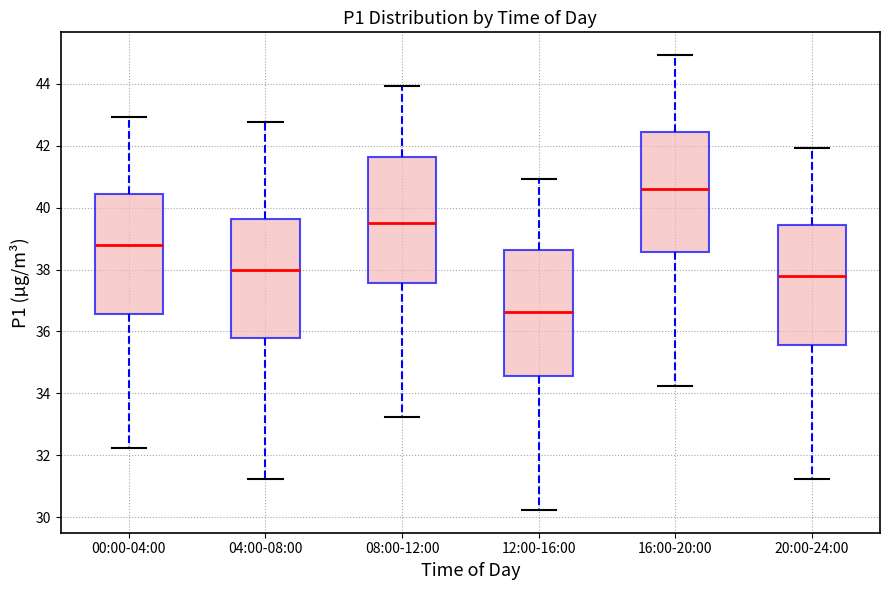

Reading left to right, read every box against the y-axis: the position of its median line, the range the box covers, and the ends of its whiskers. The values are not printed on the chart, so give them approximately, as read against the axis.

00:00-04:00: median 38.8, box 36.6 to 40.4, whiskers 32.2 to 43.0
04:00-08:00: median 38.0, box 35.8 to 39.6, whiskers 31.2 to 42.8
08:00-12:00: median 39.6, box 37.6 to 41.6, whiskers 33.2 to 44.0
12:00-16:00: median 36.6, box 34.6 to 38.6, whiskers 30.2 to 41.0
16:00-20:00: median 40.6, box 38.6 to 42.4, whiskers 34.2 to 45.0
20:00-24:00: median 37.8, box 35.6 to 39.4, whiskers 31.2 to 42.0